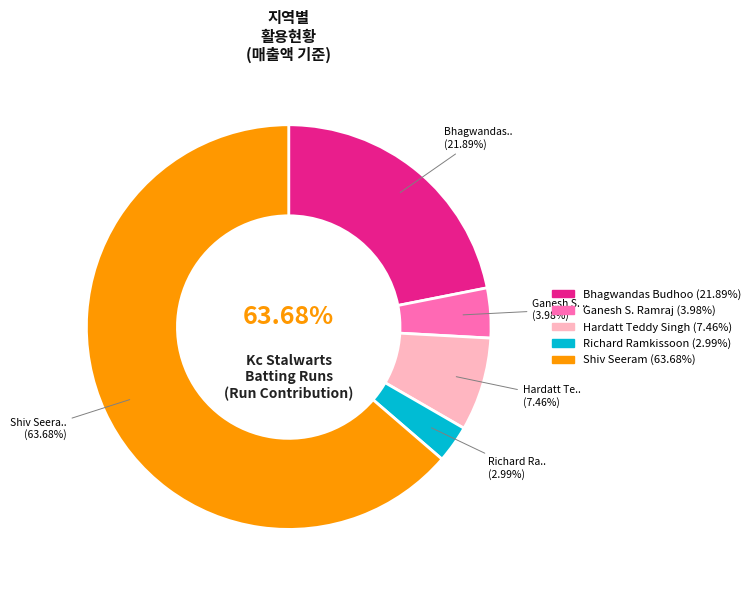

What percentage is NOT represented by Richard Ramkissoon?

97.0%